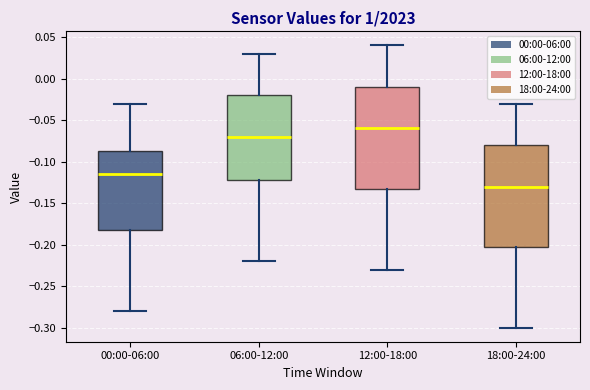

Reading left to right, read every box against the y-axis: the position of its median line, the range the box covers, and the ends of its whiskers. The values are not printed on the chart, so give them approximately, as read against the axis.

00:00-06:00: median -0.115, box -0.180 to -0.085, whiskers -0.280 to -0.030
06:00-12:00: median -0.070, box -0.120 to -0.020, whiskers -0.220 to 0.030
12:00-18:00: median -0.060, box -0.130 to -0.010, whiskers -0.230 to 0.040
18:00-24:00: median -0.130, box -0.200 to -0.080, whiskers -0.300 to -0.030